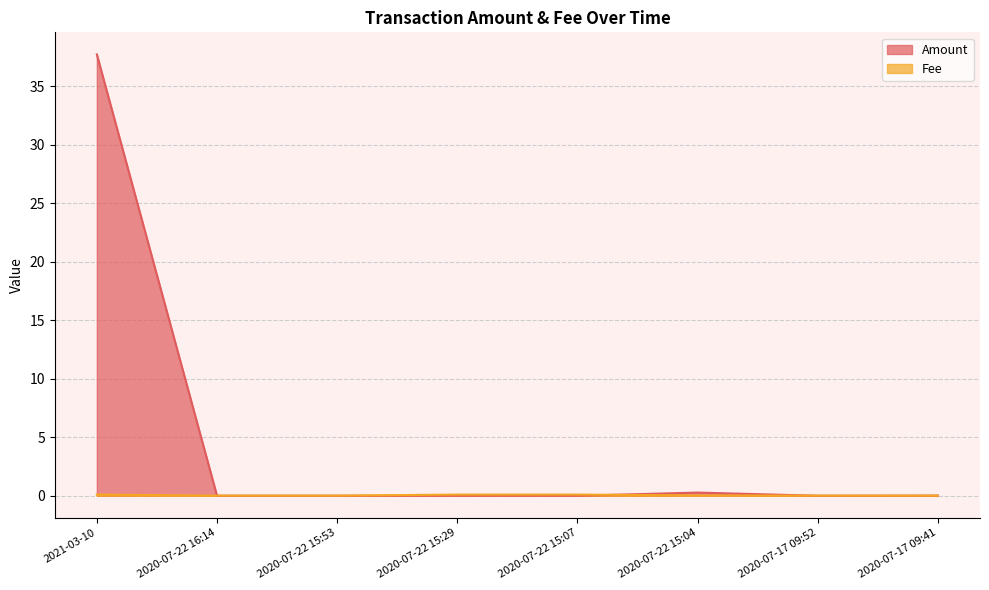

What are all the series names shown in the legend?

Amount, Fee